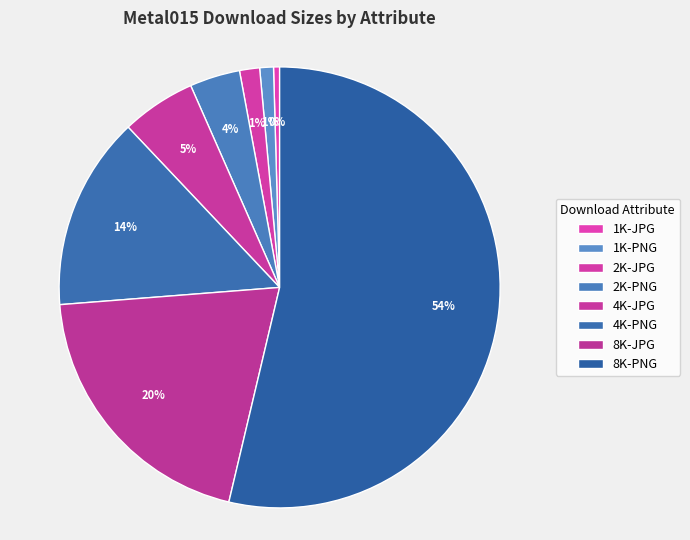

Which slice is the largest?

8K-PNG